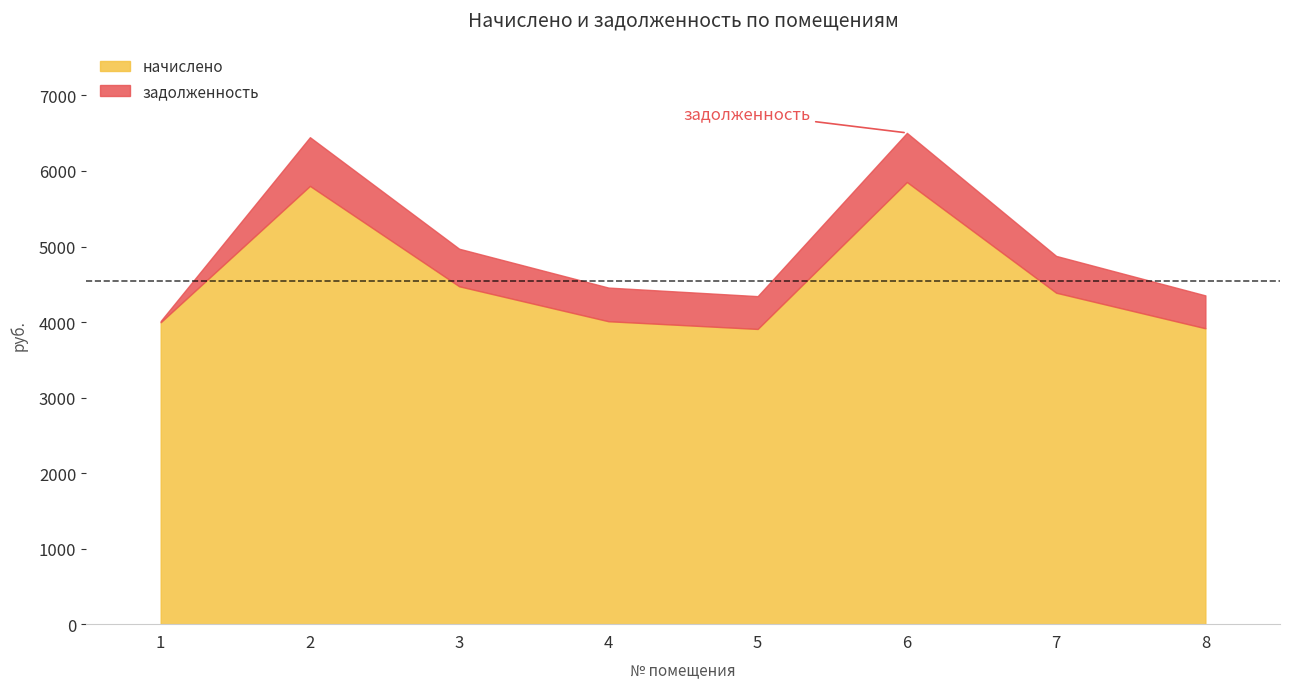

Does the chart display data point markers on the line(s)?

No